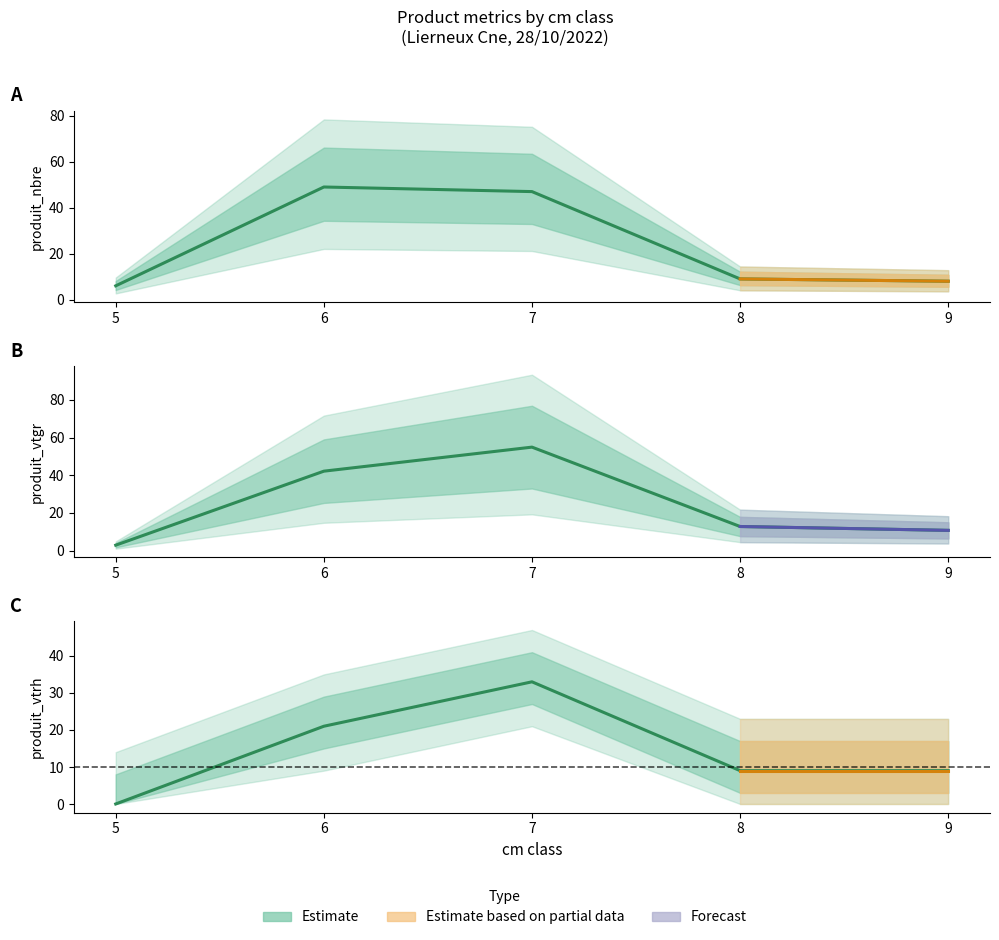

What is the maximum value for produit_nbre?

49.0